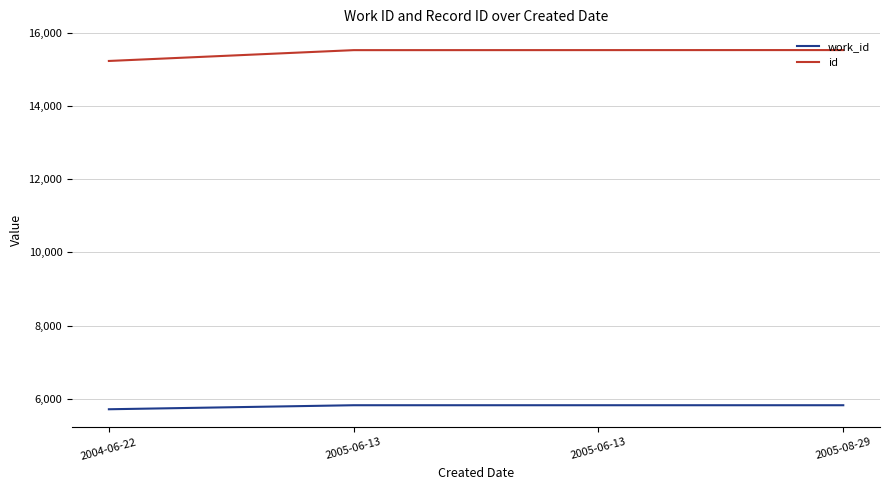

Reading left to right, list all the values displayed in this chart.

work_id: 5710	5820	5820	5820
id: 15238	15534	15535	15536